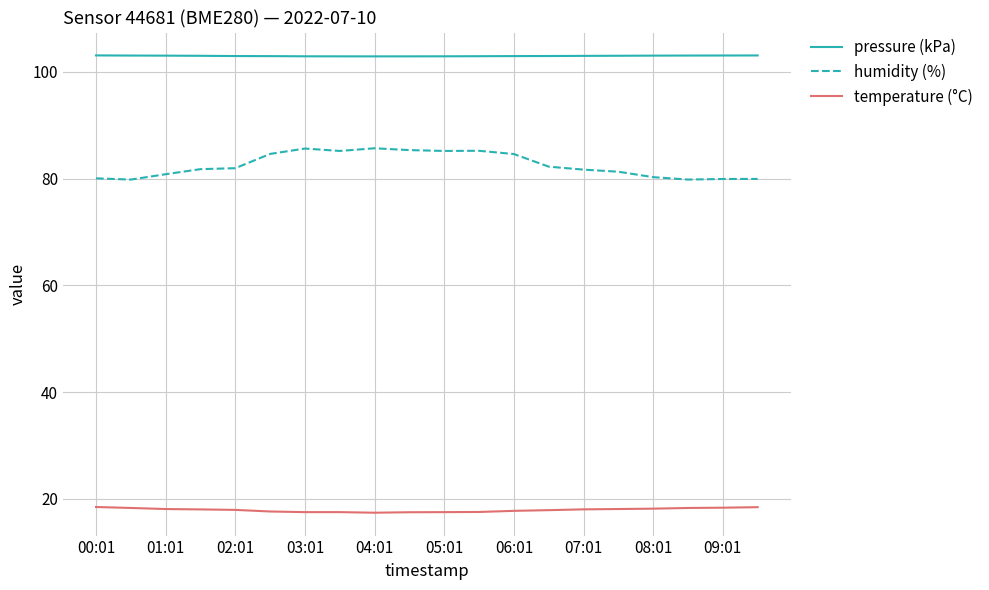

True or false: temperature (°C) and pressure (kPa) cross at least once.

False